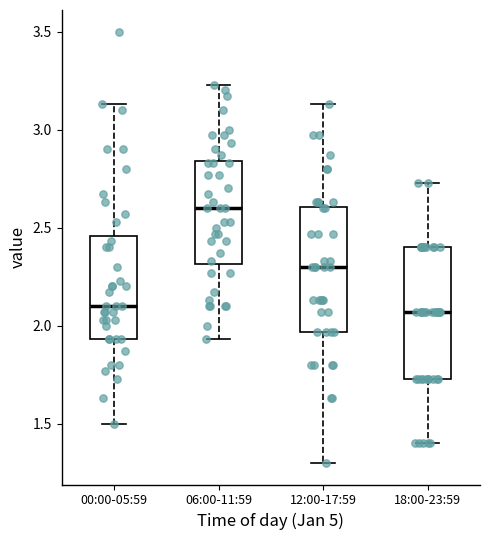

Where does the upper whisker of the box for 00:00-05:59 end on the y-axis? The values are not printed on the chart, so give them approximately, as read against the axis.

3.15